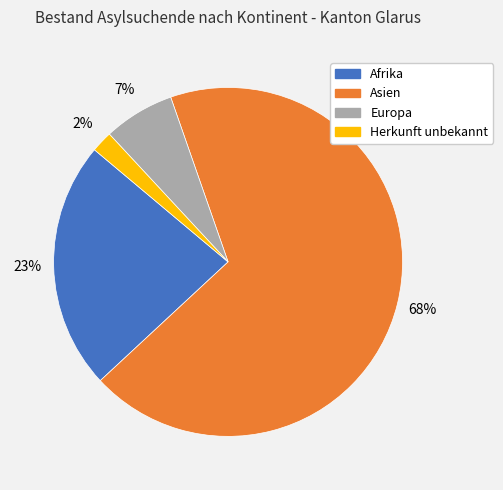

To the nearest percent, what percentage of the pie is Europa?

7%